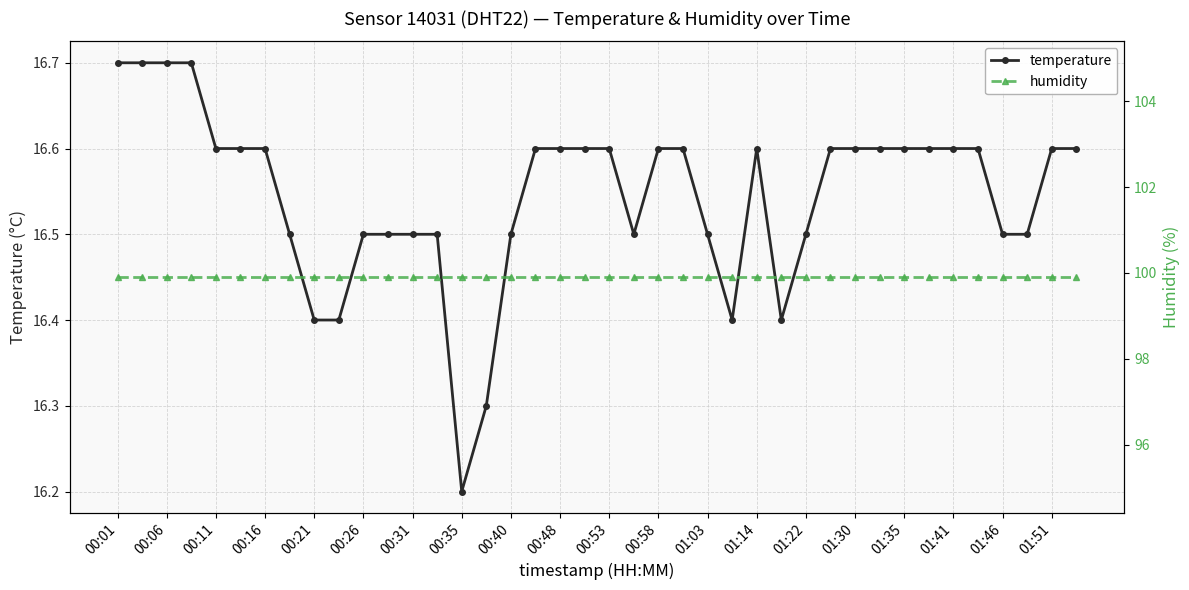

Is it true that temperature equals 7.4 at 00:06?

False